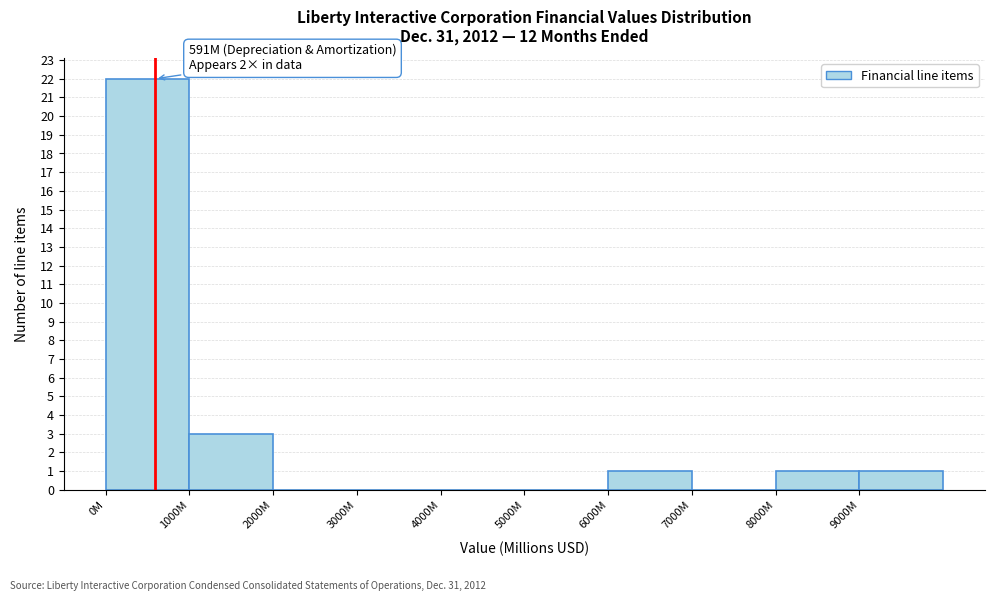

Reading right to left, what are all the values shown in this chart?

9000M=1	8000M=1	7000M=0	6000M=1	5000M=0	4000M=0	3000M=0	2000M=0	1000M=3	0M=22